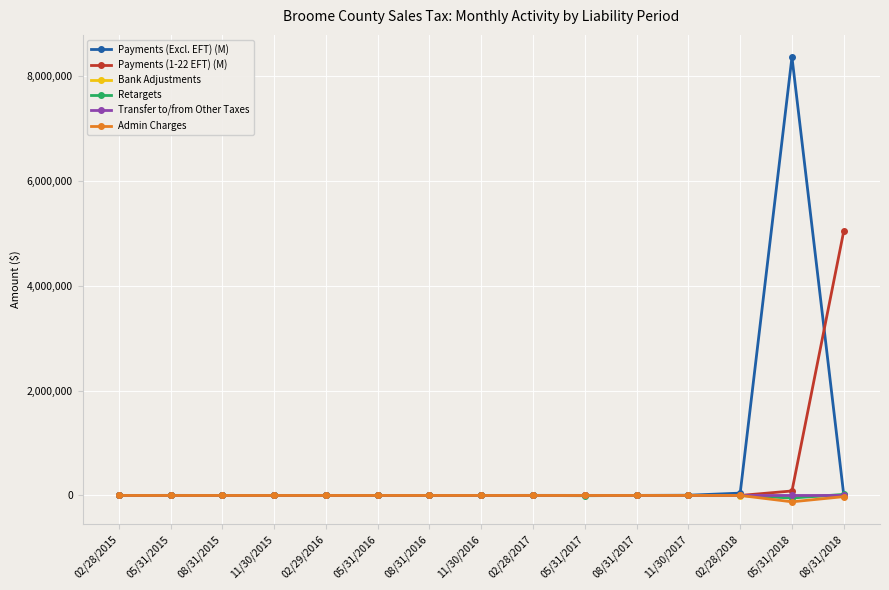

What is the difference between the maximum and minimum values in the Transfer to/from Other Taxes series?

60.1